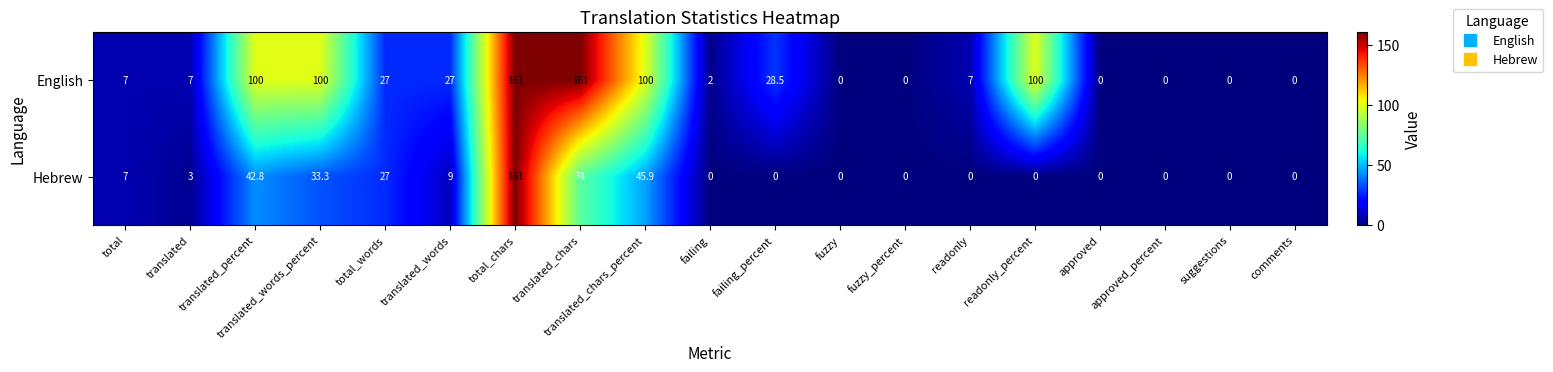

What is the approximate value of English at translated_percent?

100.0